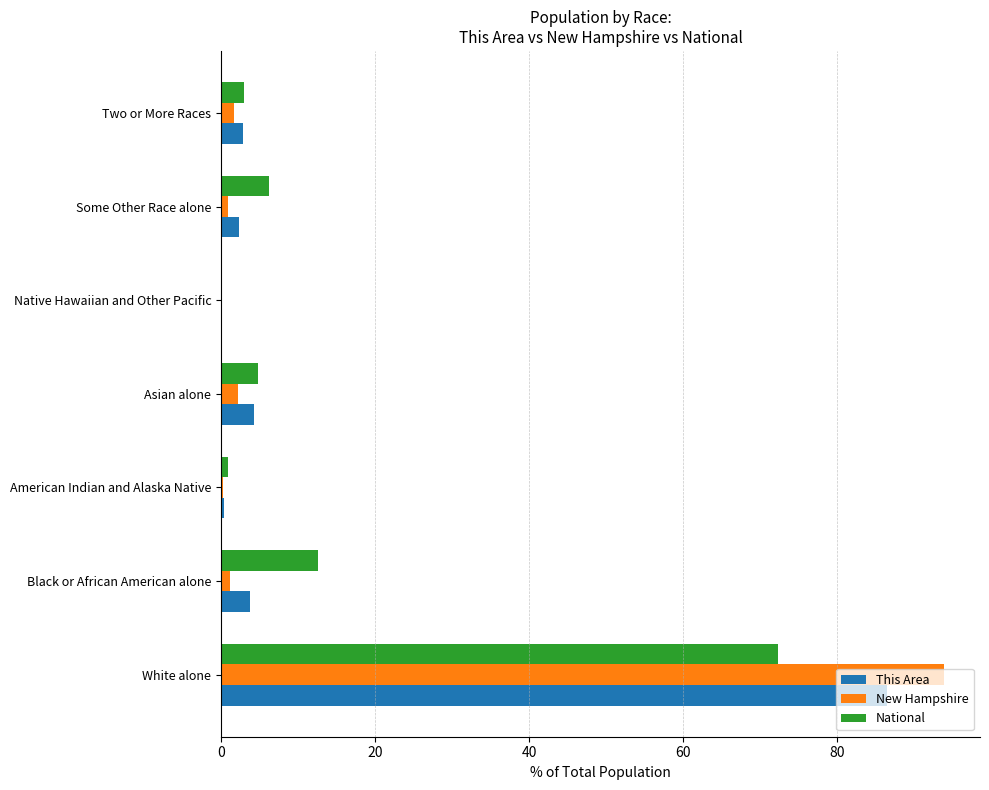

Is the value of National at Asian alone greater than the value of New Hampshire at White alone?

No